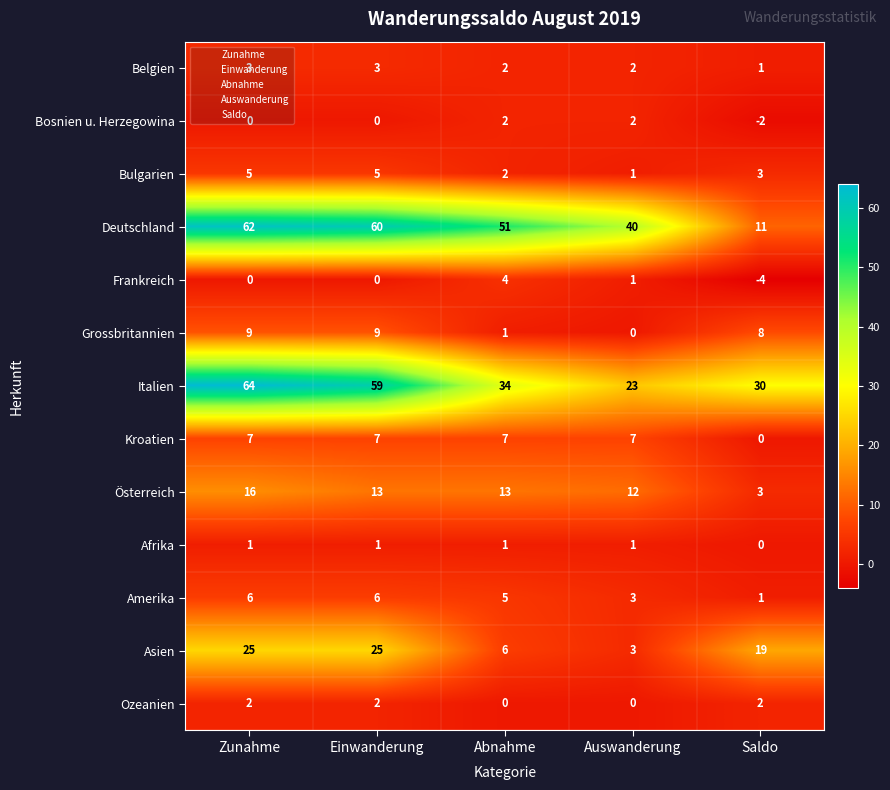

Which series changed the most between Einwanderung and Saldo?

Deutschland